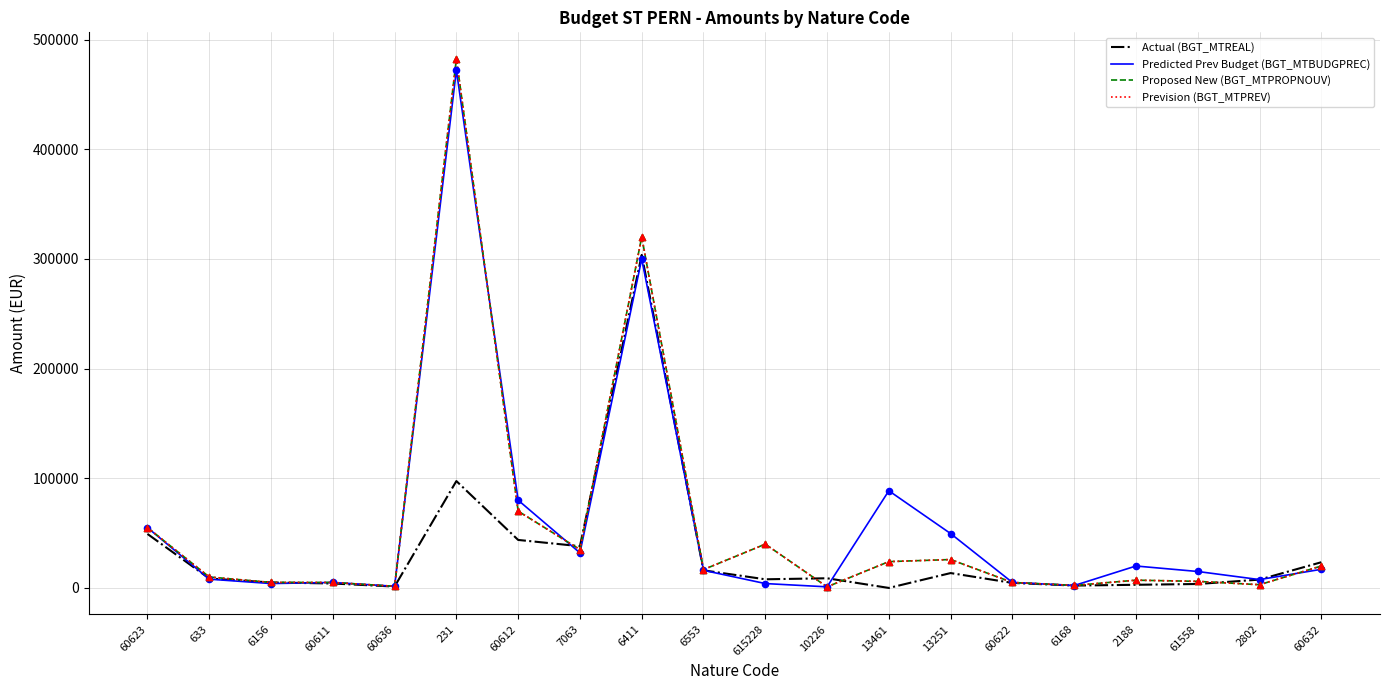

Which series has the largest total across all categories?

Predicted Prev Budget (BGT_MTBUDGPREC)